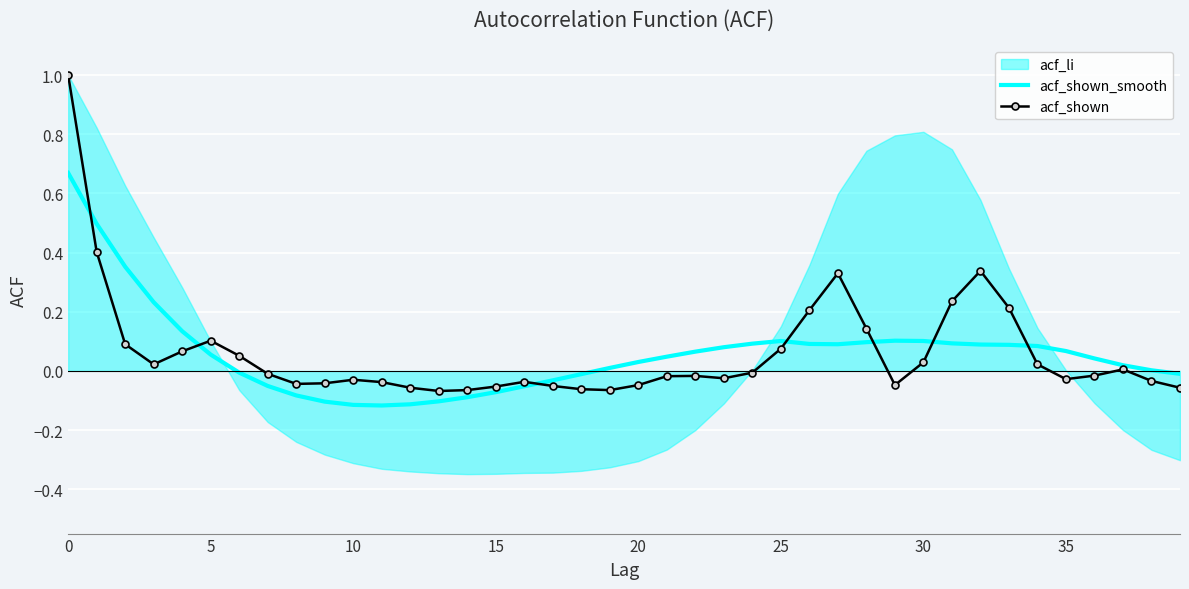

What is the sum of all acf_shown_smooth values?

2.4